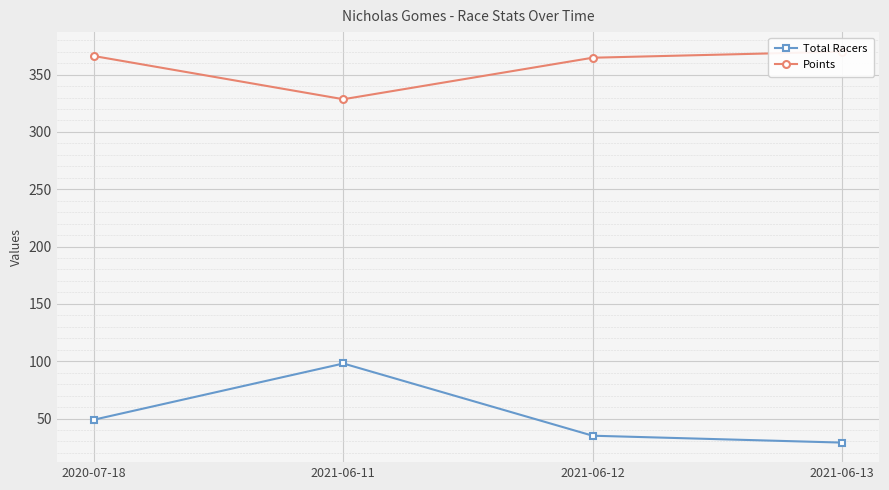

What is the sum of all Total Racers values?

211